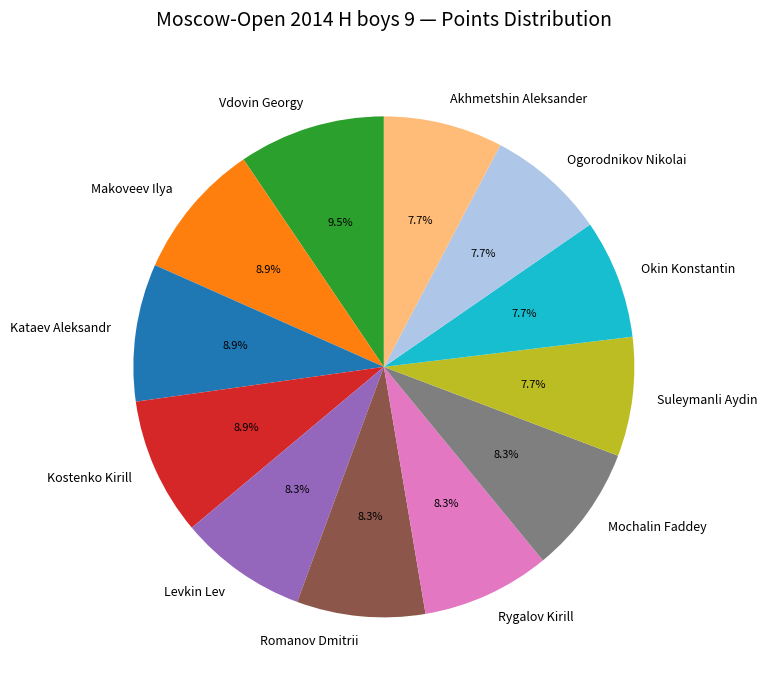

To the nearest percent, what is the difference between the Vdovin Georgy and Rygalov Kirill slice percentages?

1%